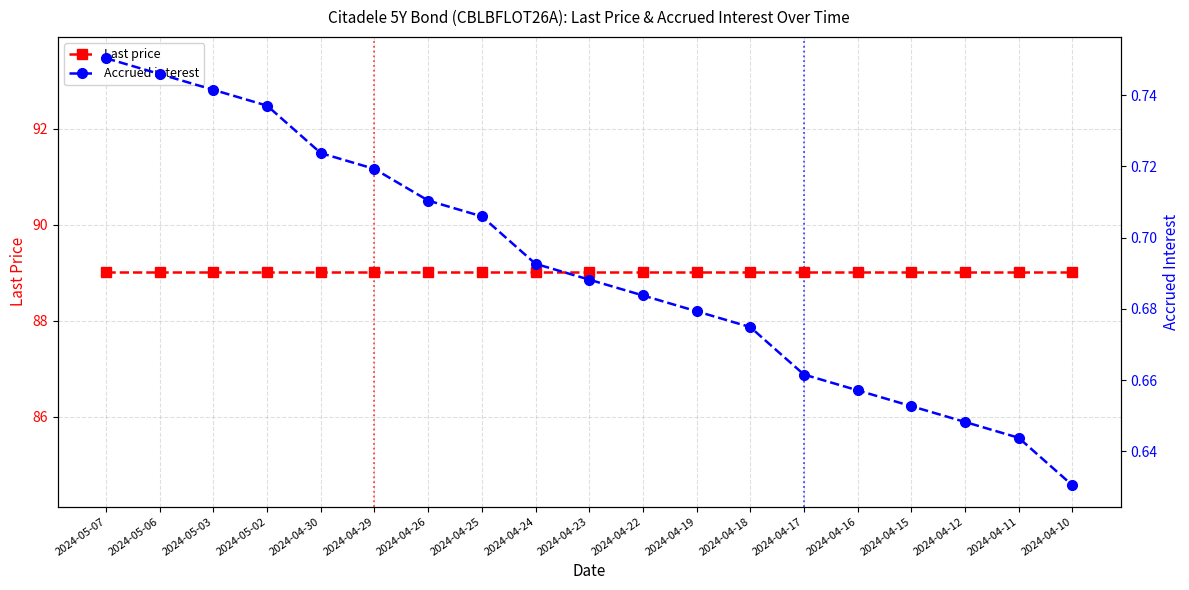

The value of Accrued interest at 2024-04-22 is 1.2. True or false?

False